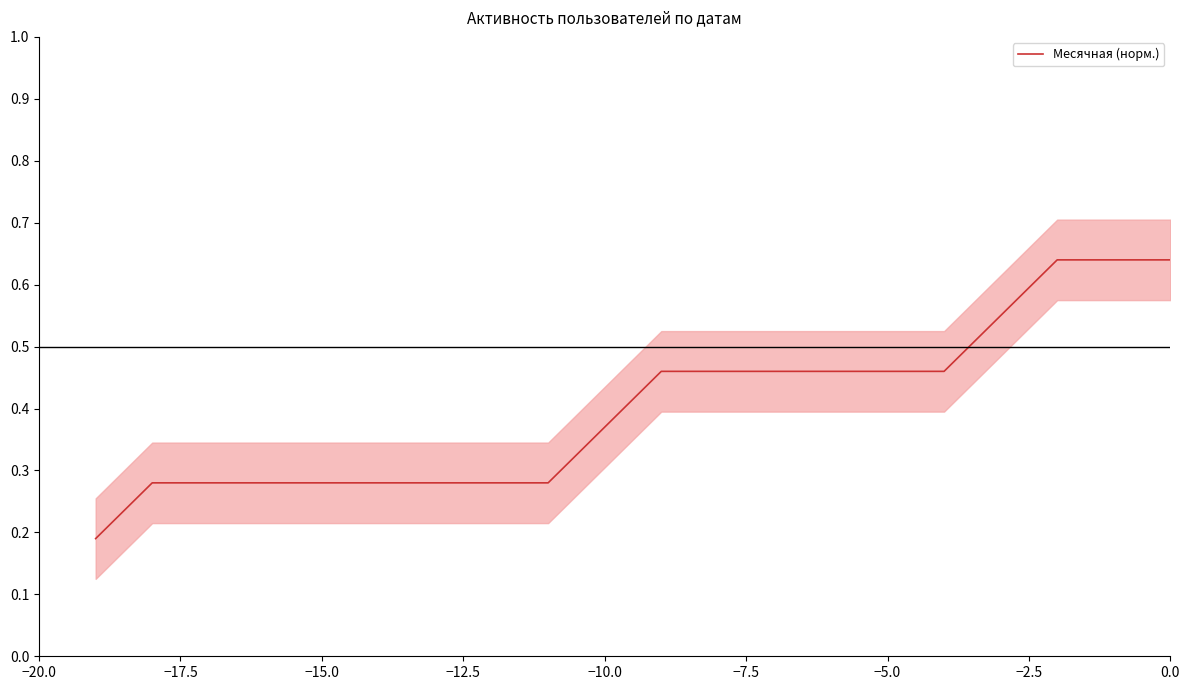

What is the minimum value shown in the chart?

0.2